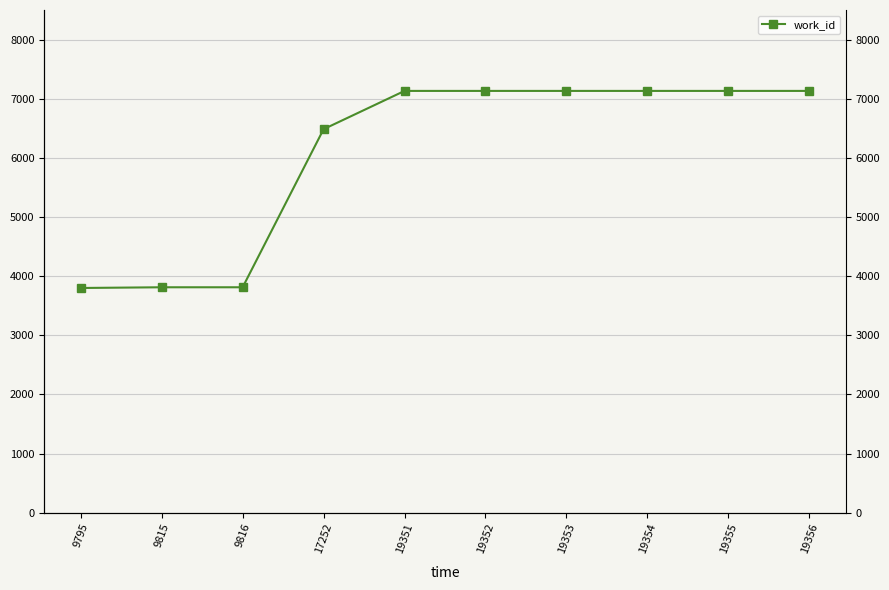

List the labels in order of value, smallest first.

9795, 9815, 9816, 17252, 19351, 19352, 19353, 19354, 19355, 19356